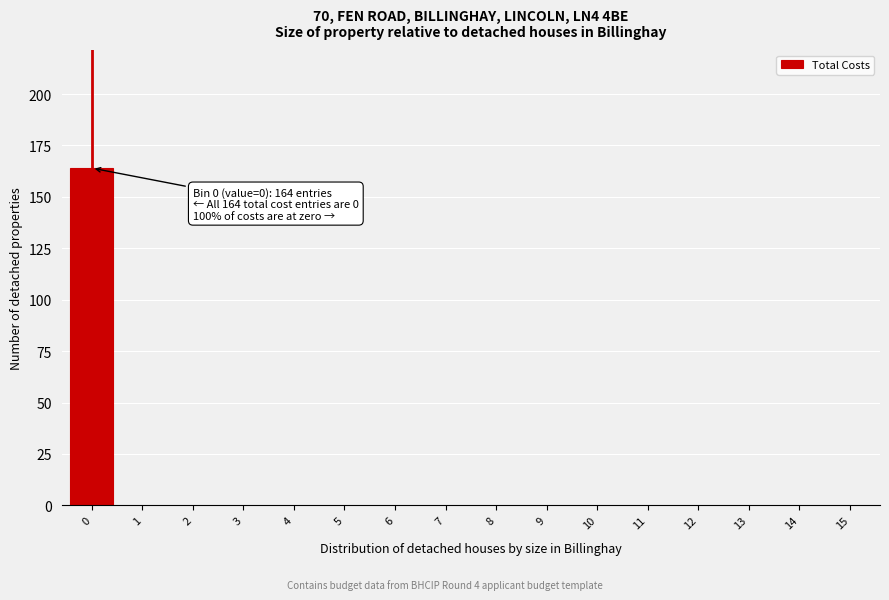

Reading left to right, list all the values displayed in this chart.

0=164	1=0	2=0	3=0	4=0	5=0	6=0	7=0	8=0	9=0	10=0	11=0	12=0	13=0	14=0	15=0